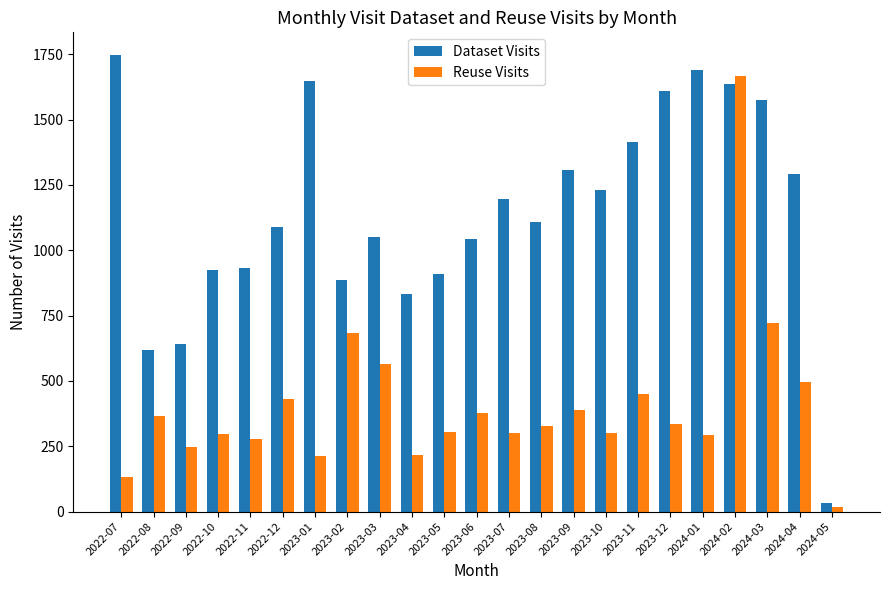

Count the number of categories in the chart.

23